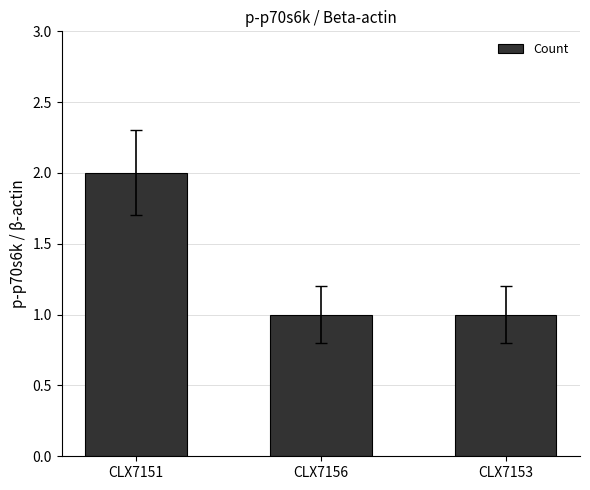

What is the value of the 3rd bar from the left?

1